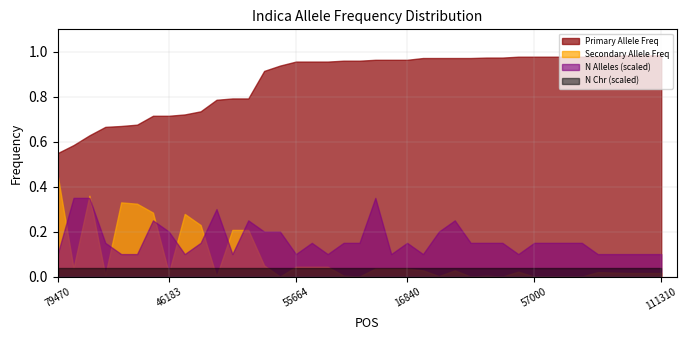

What is the sum of all N Alleles values?

127.0